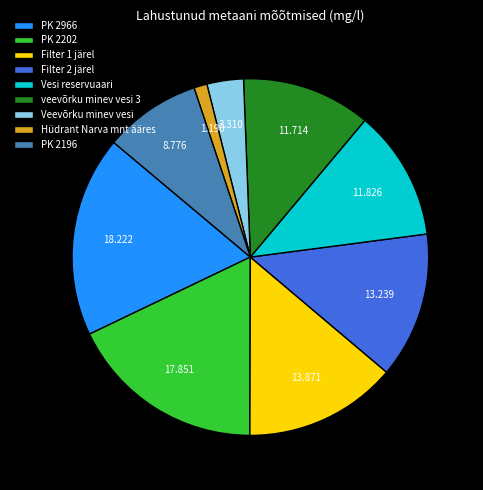

Is it true that Veevõrku minev vesi is 3% of the pie?

True